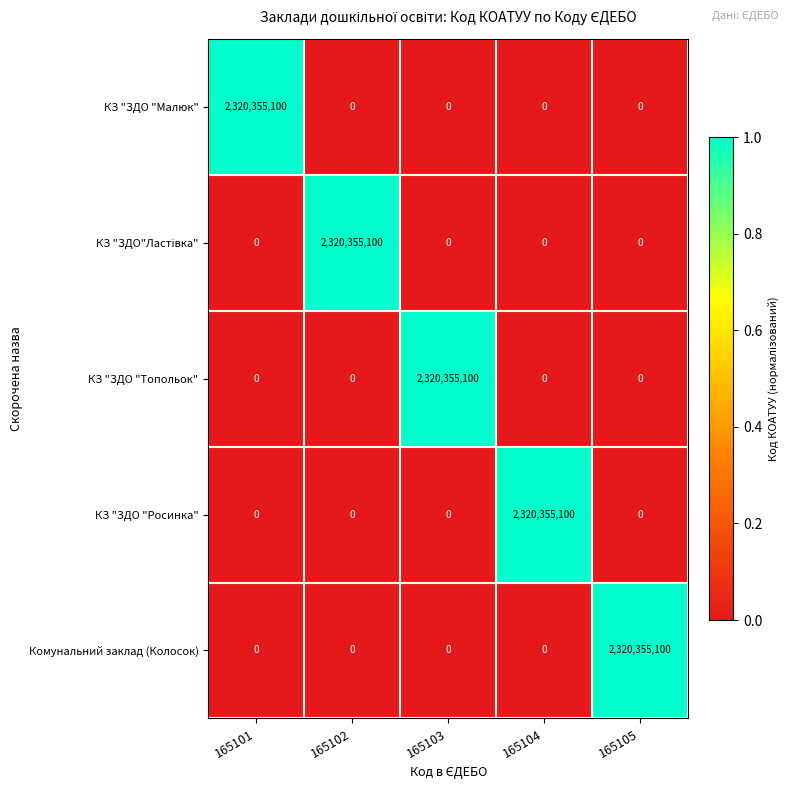

What is the sum of all КЗ "ЗДО "Топольок" values?

2320355100